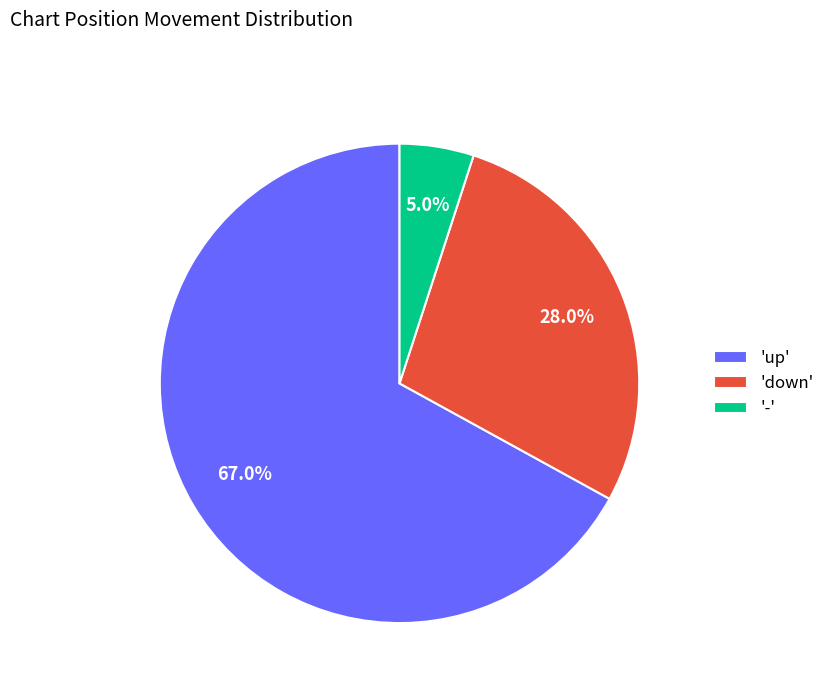

How many slices are in this pie chart?

3